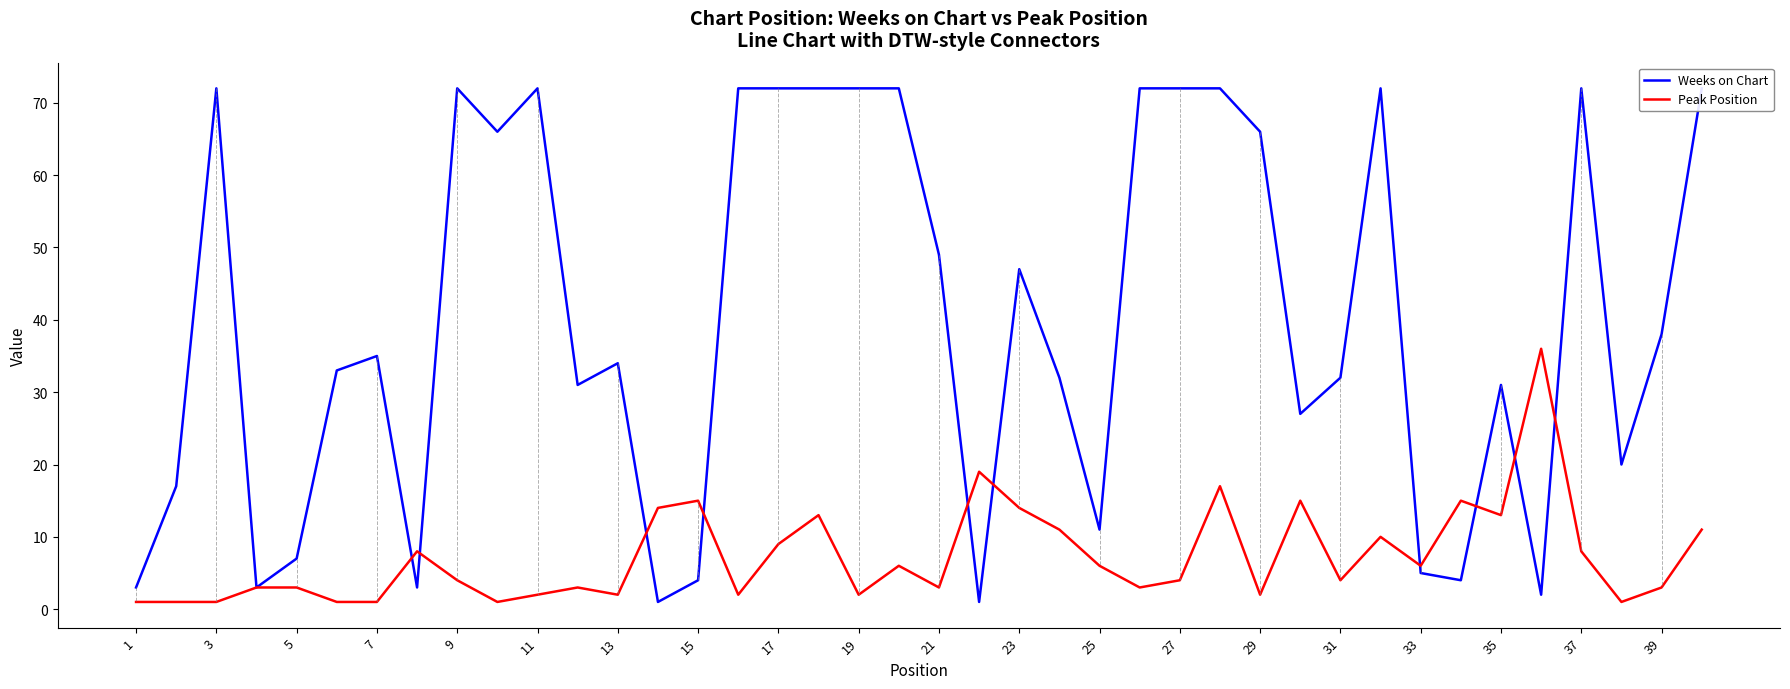

At how many categories does at least one series exceed 45?

18